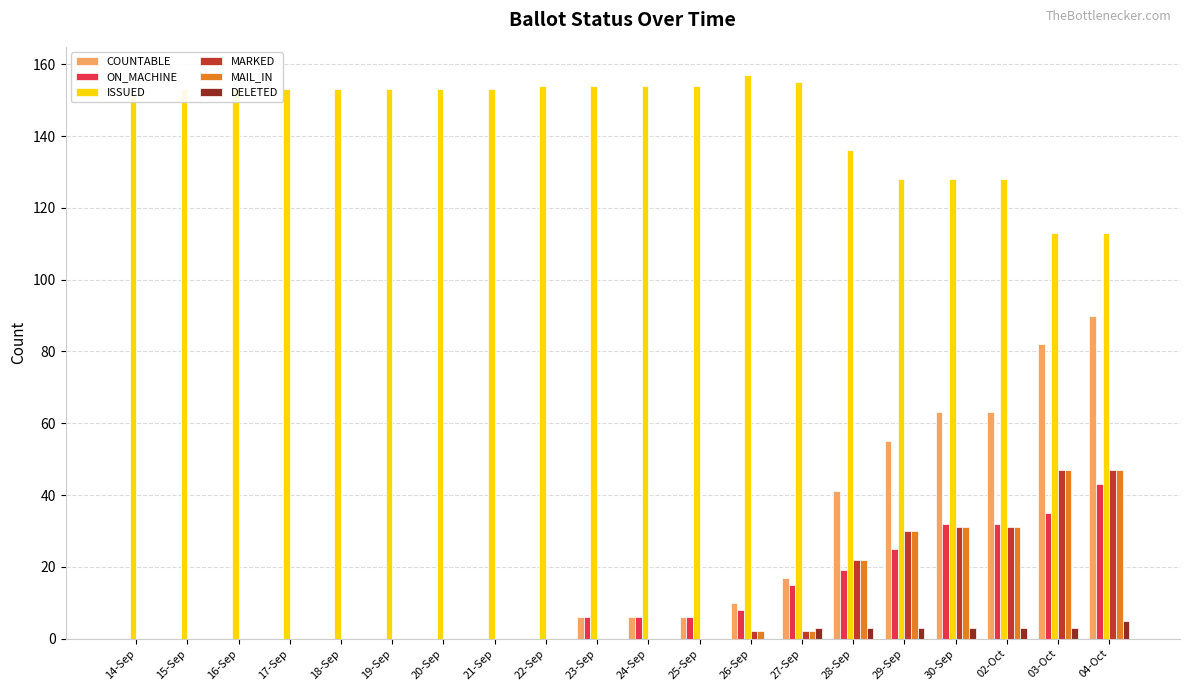

True or false: COUNTABLE has a value of -51 at 21-Sep.

False